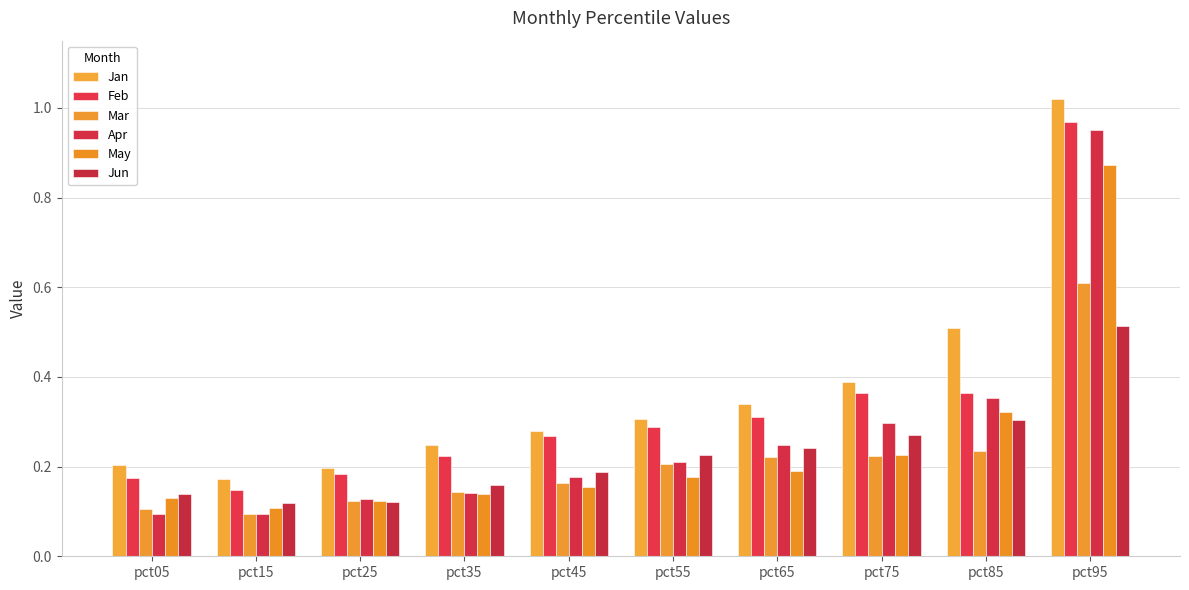

Rank the categories by Mar value from lowest to highest.

pct15, pct05, pct25, pct35, pct45, pct55, pct65, pct75, pct85, pct95